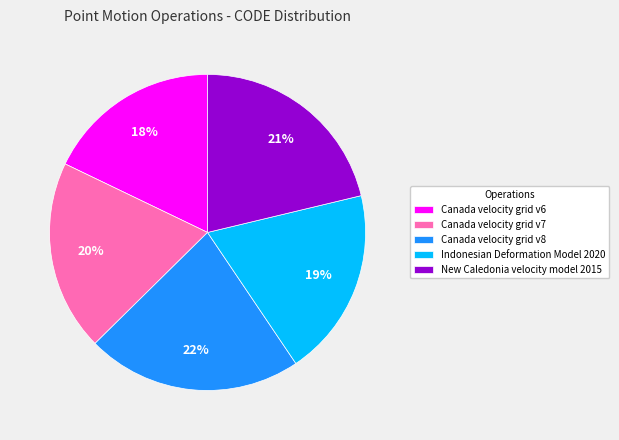

Is it true that Canada velocity grid v8 is 35% of the pie?

False